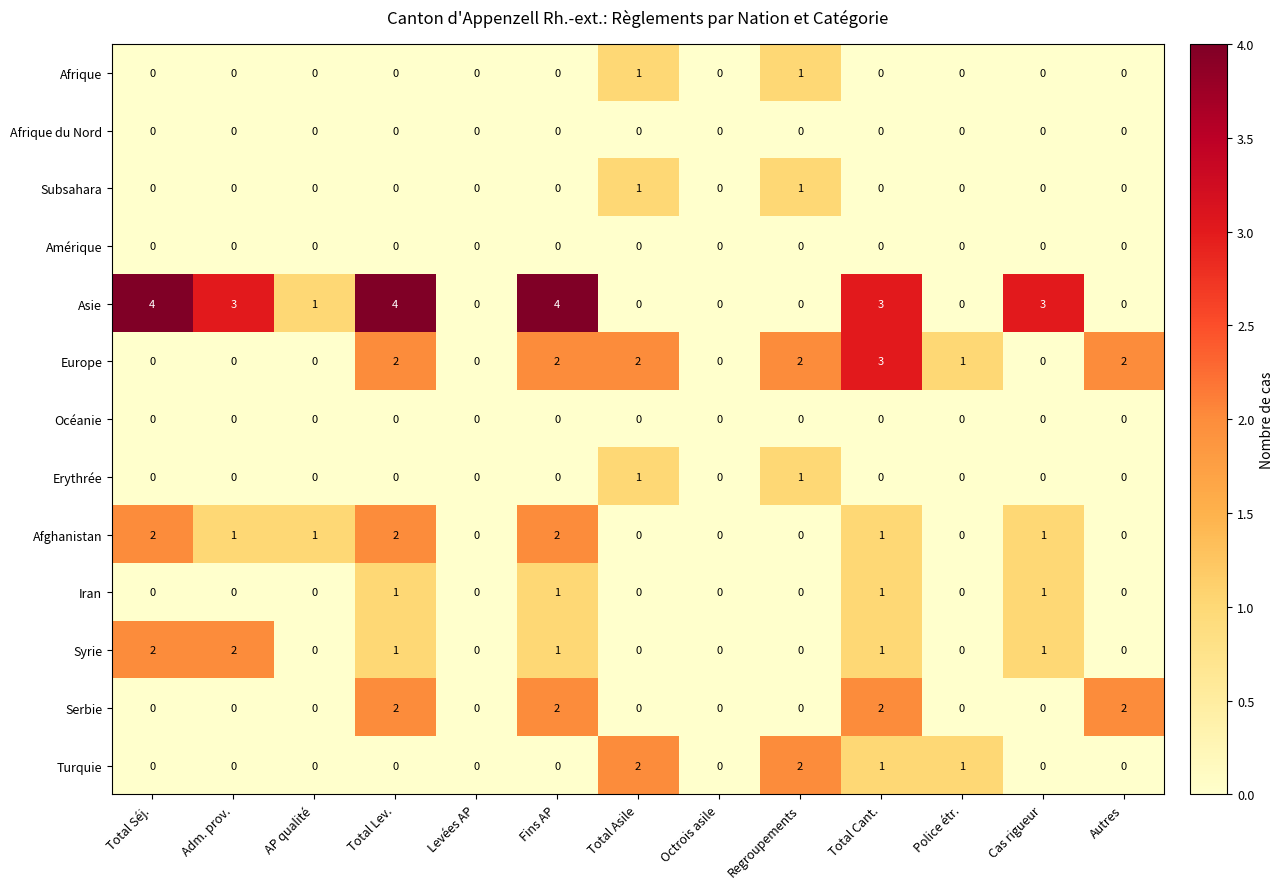

How many distinct data groups are displayed?

13